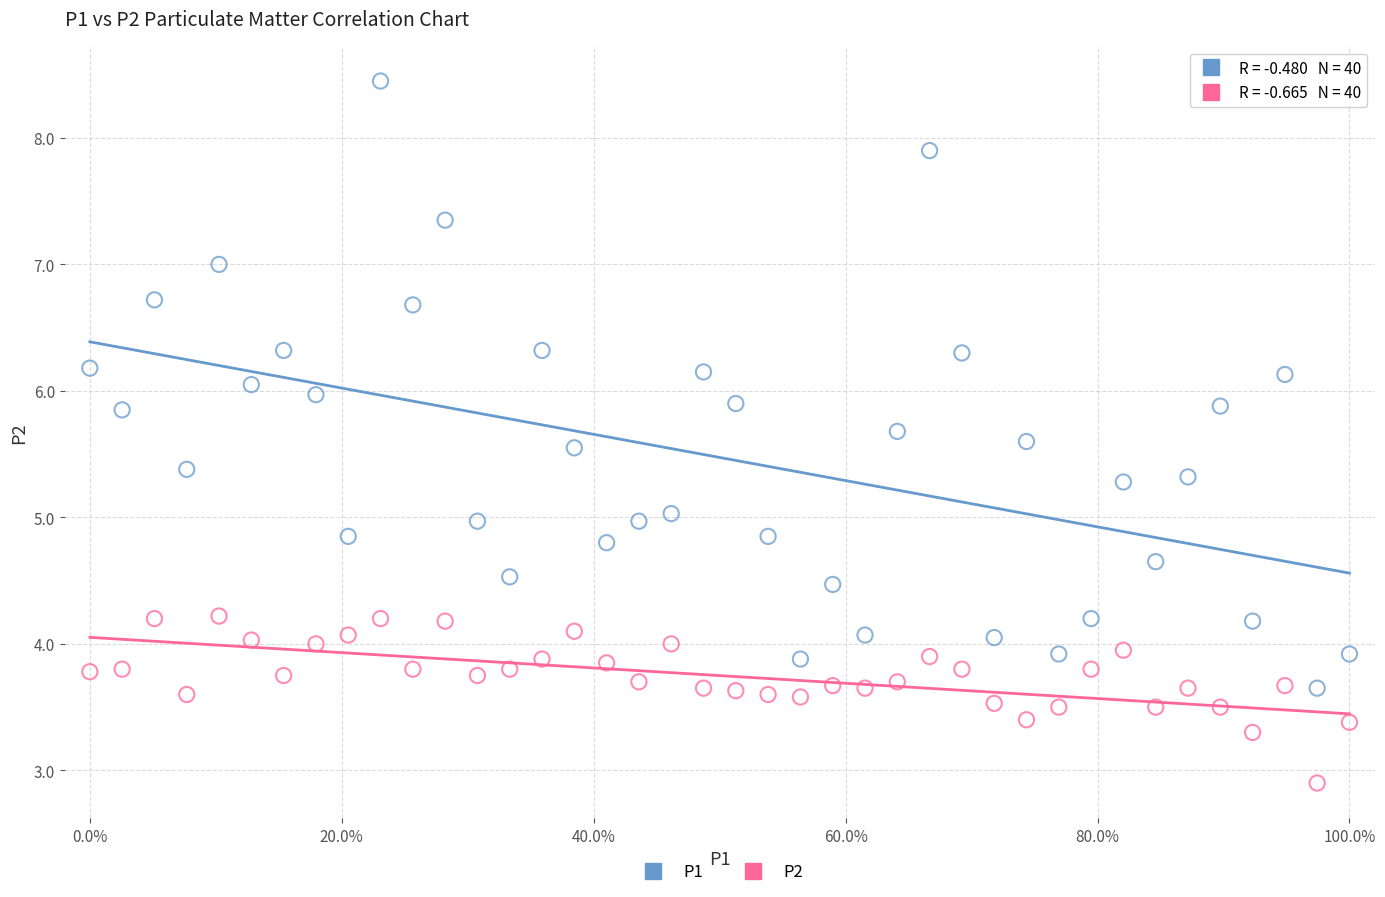

In the P2 series, what Y value is closest to 3?

2.9